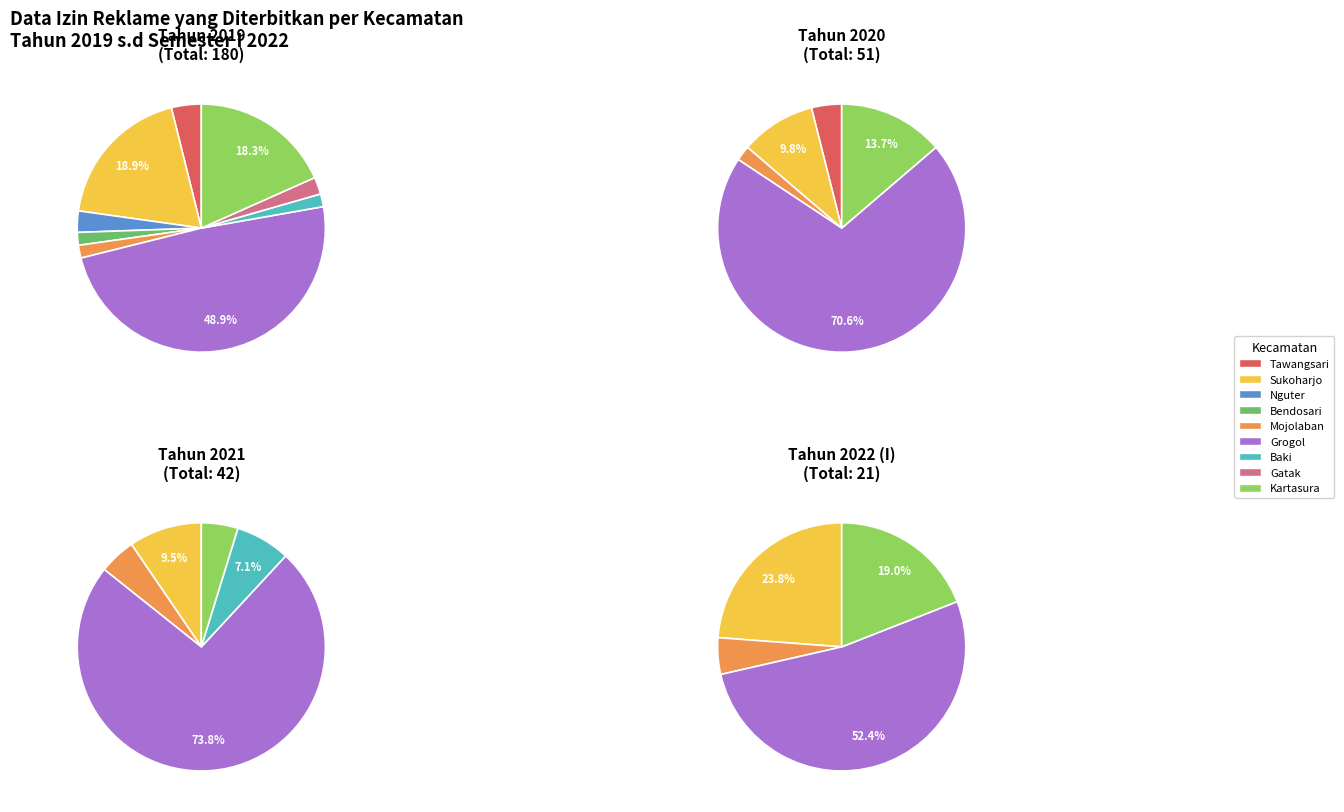

Rank the series by their maximum value, from lowest to highest.

2022 (I), 2021, 2020, 2019